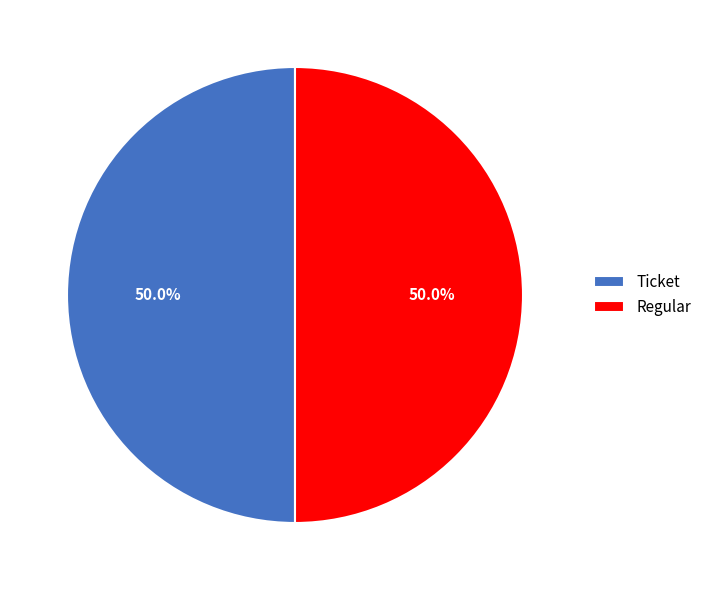

Combined, do Ticket and Regular account for over 50%?

Yes